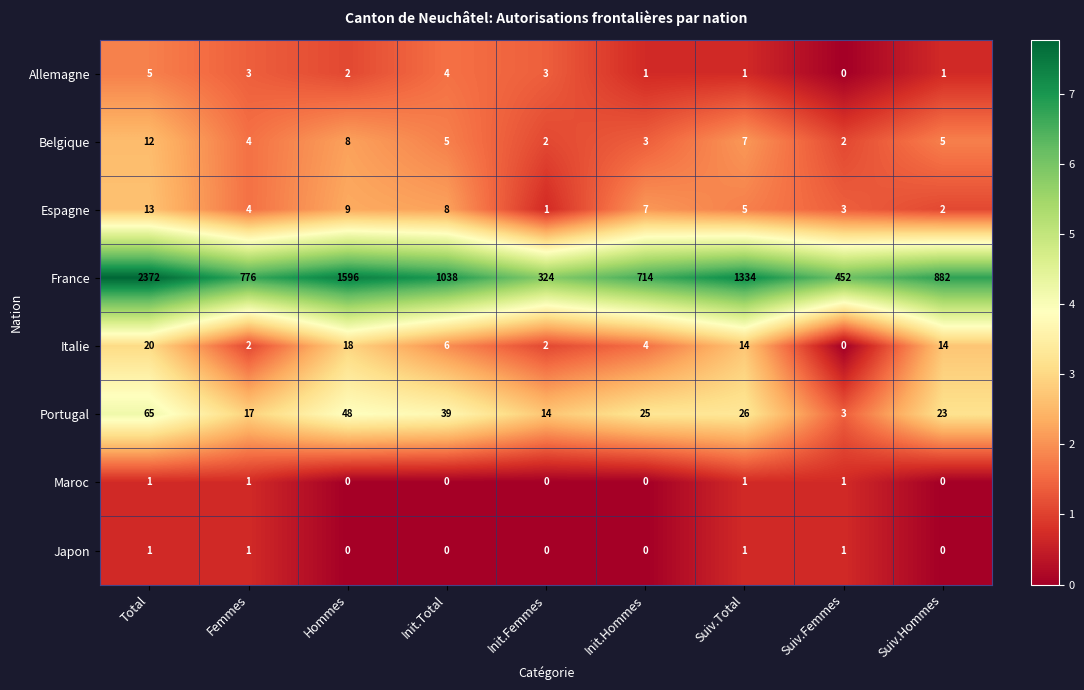

Which series changed the most between Init.Hommes and Suiv.Total?

France